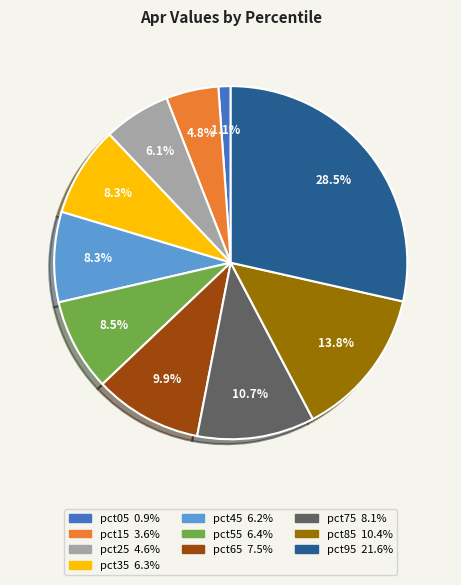

Which category has the biggest portion of the pie?

pct95